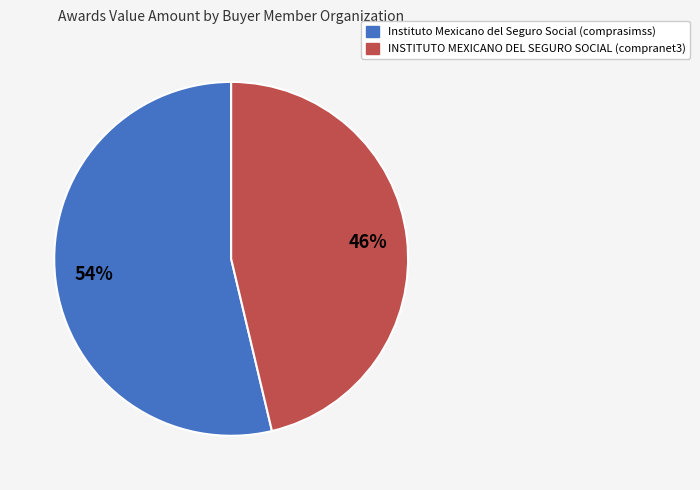

How many segments does this pie chart have?

2